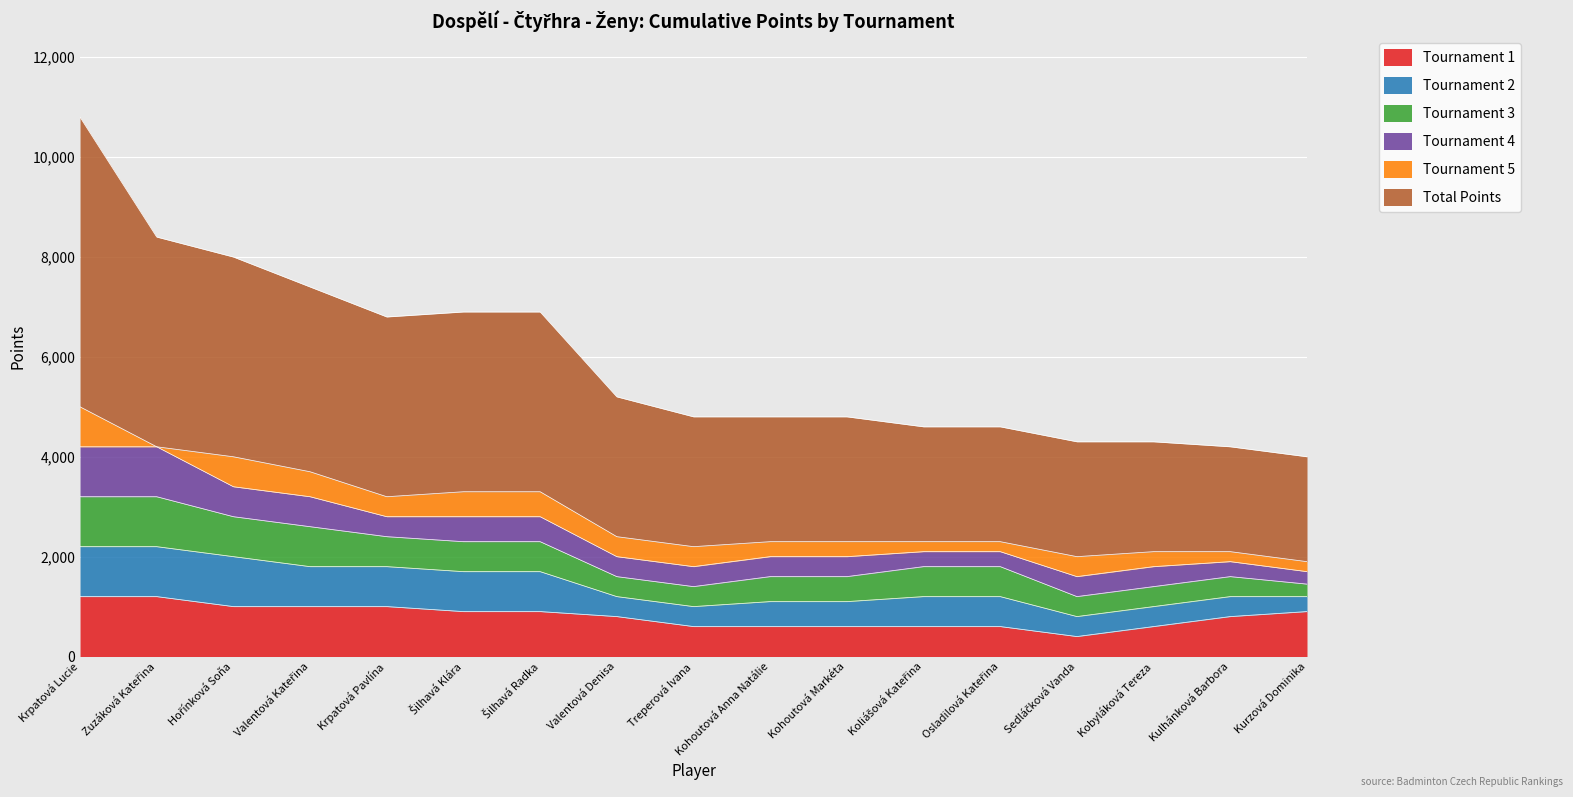

How many interior local valleys does the Tournament 4 series have?

1